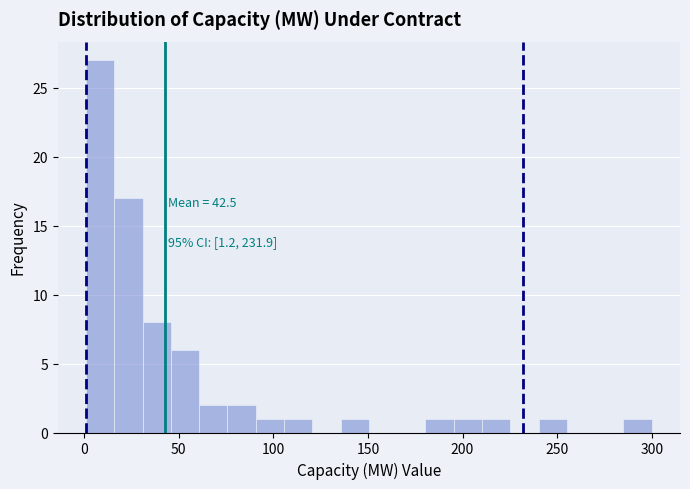

Around what value on the x-axis is the tallest bar? Give the approximate position of its centre, as read against the axis.

10